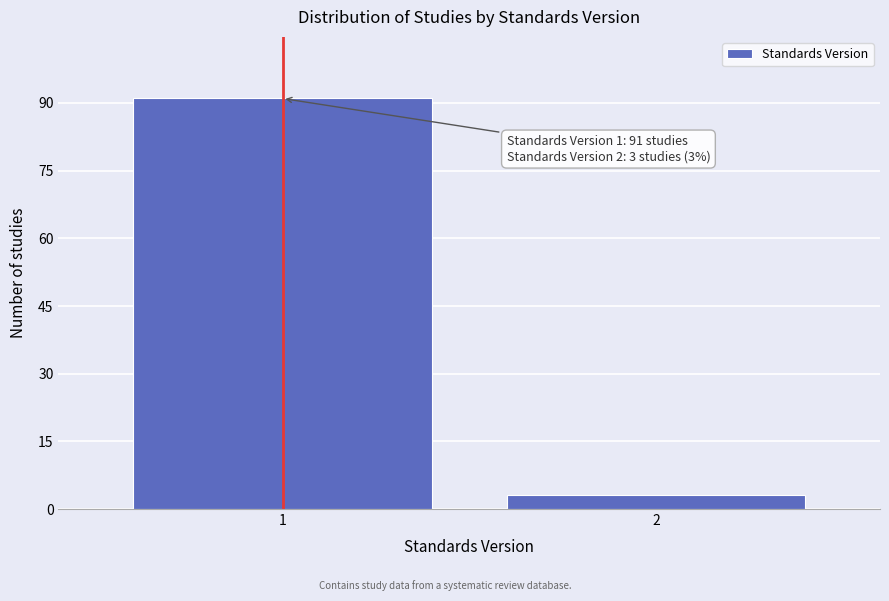

Reading left to right, extract all data points from this chart.

1=91	2=3